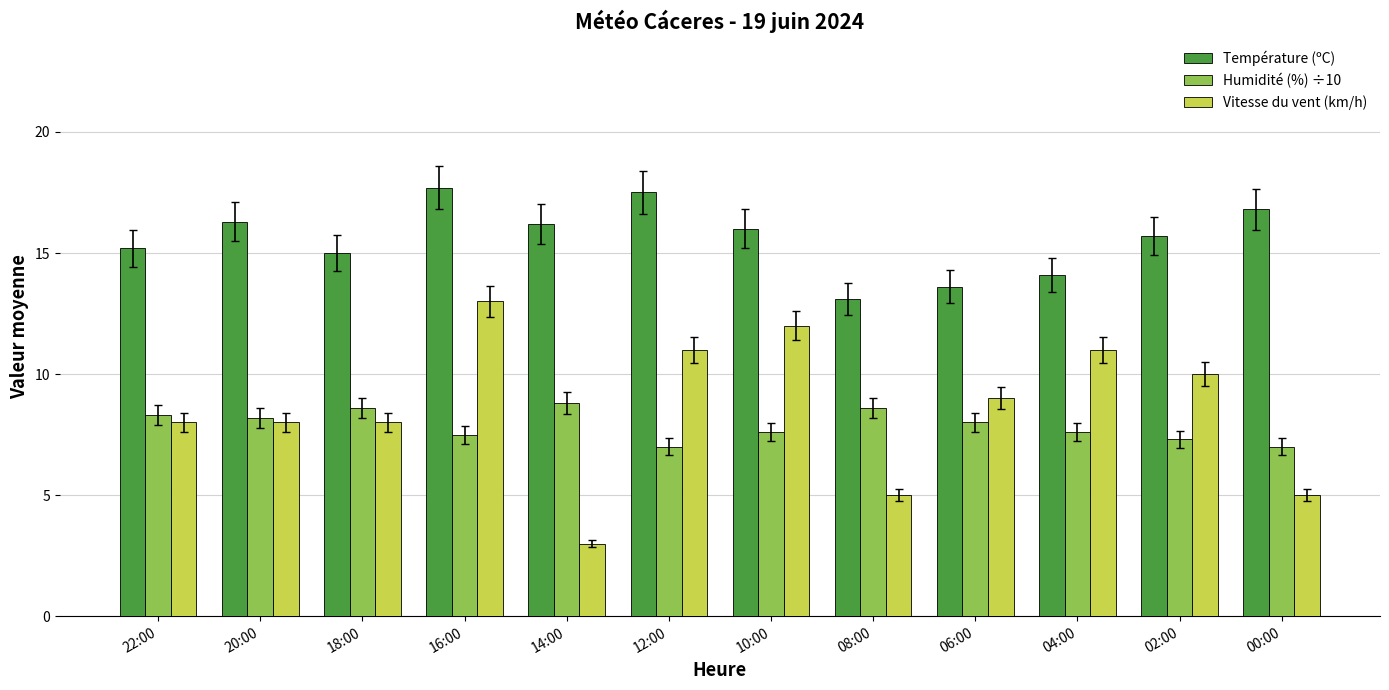

What is the total value across all series at 08:00?

26.7